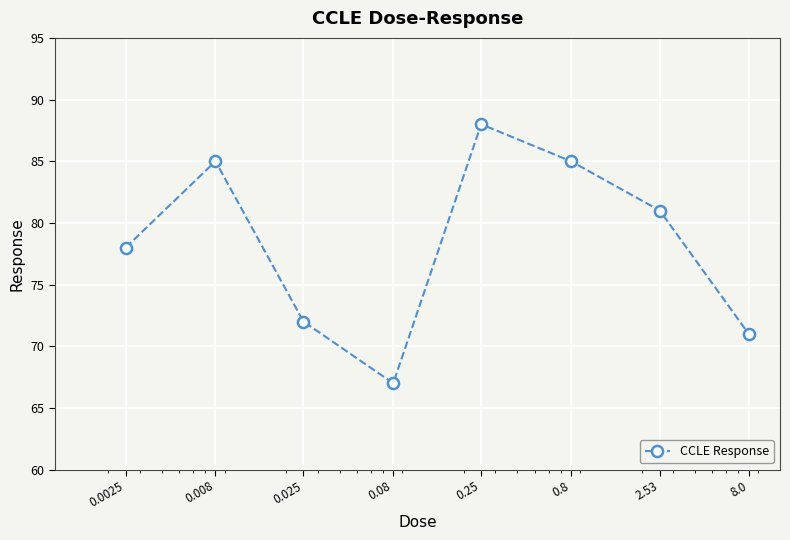

How many interior local peaks (higher than both neighbors) does the data have?

2